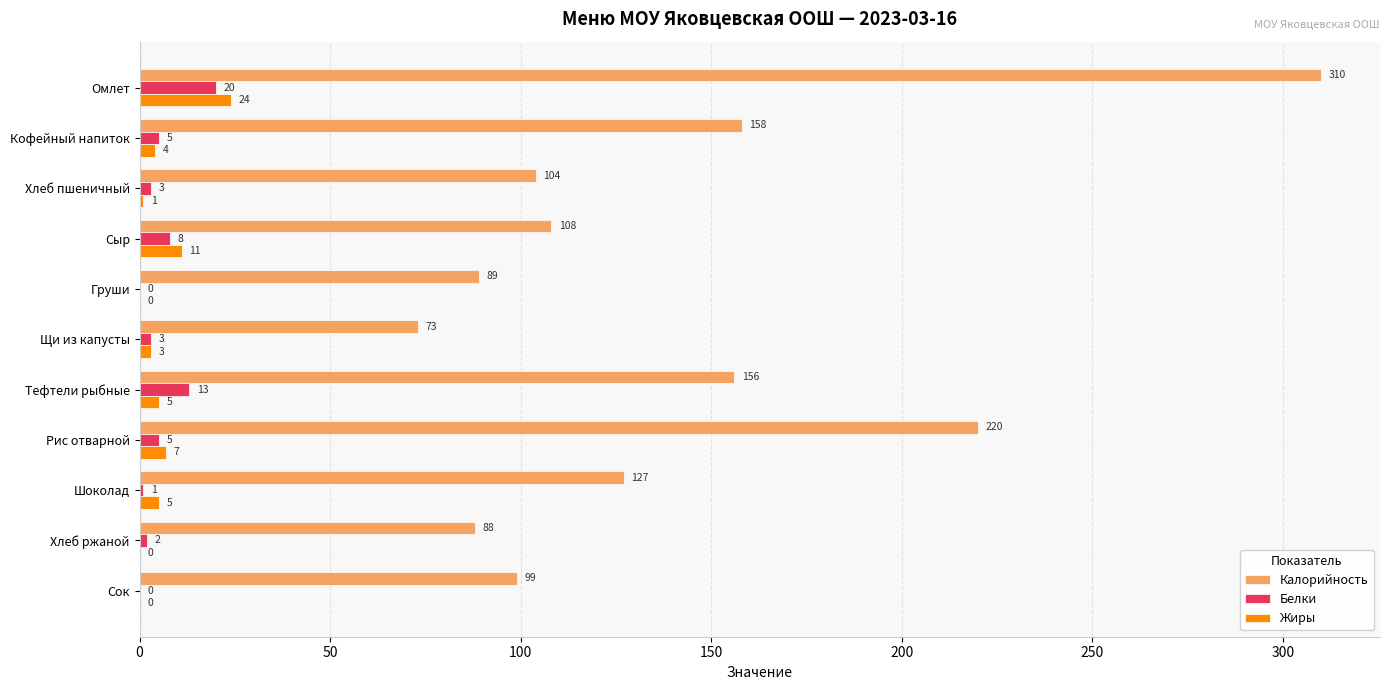

What is the sum of all Жиры values?

60